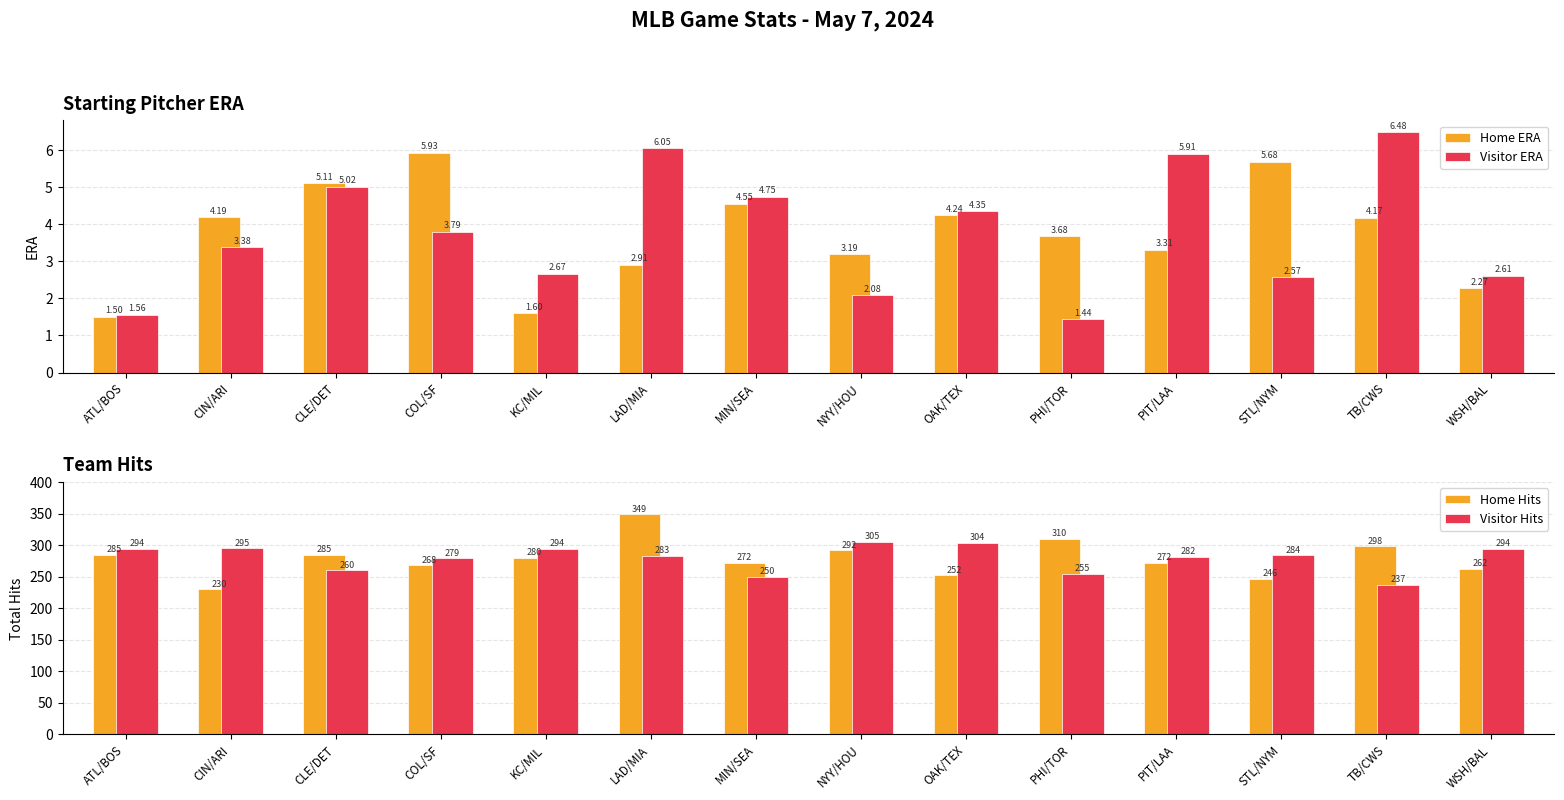

What is the label of the 12th bar from the right?

CLE/DET